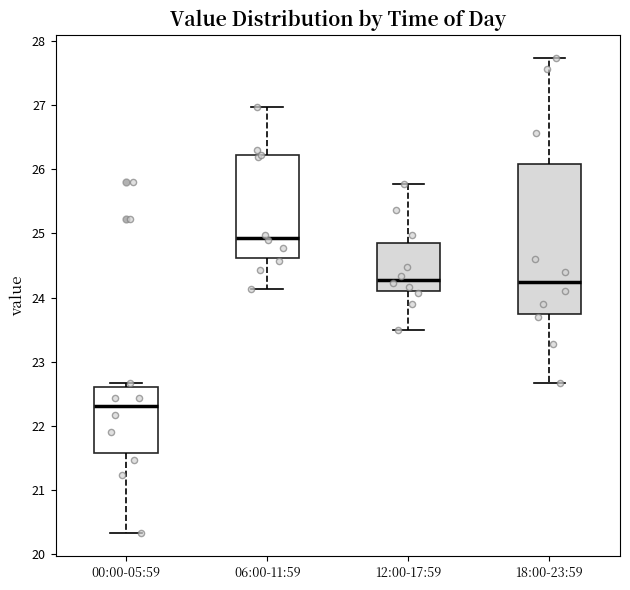

Reading left to right, transcribe this box plot: for each box, give where its median line is, the range the box spans, and where its two whiskers end, as read against the y-axis. The values are not printed on the chart, so give them approximately, as read against the axis.

00:00-05:59: median 22.3, box 21.6 to 22.6, whiskers 20.3 to 22.7
06:00-11:59: median 24.9, box 24.6 to 26.2, whiskers 24.1 to 27.0
12:00-17:59: median 24.3, box 24.1 to 24.8, whiskers 23.5 to 25.8
18:00-23:59: median 24.3, box 23.8 to 26.1, whiskers 22.7 to 27.7